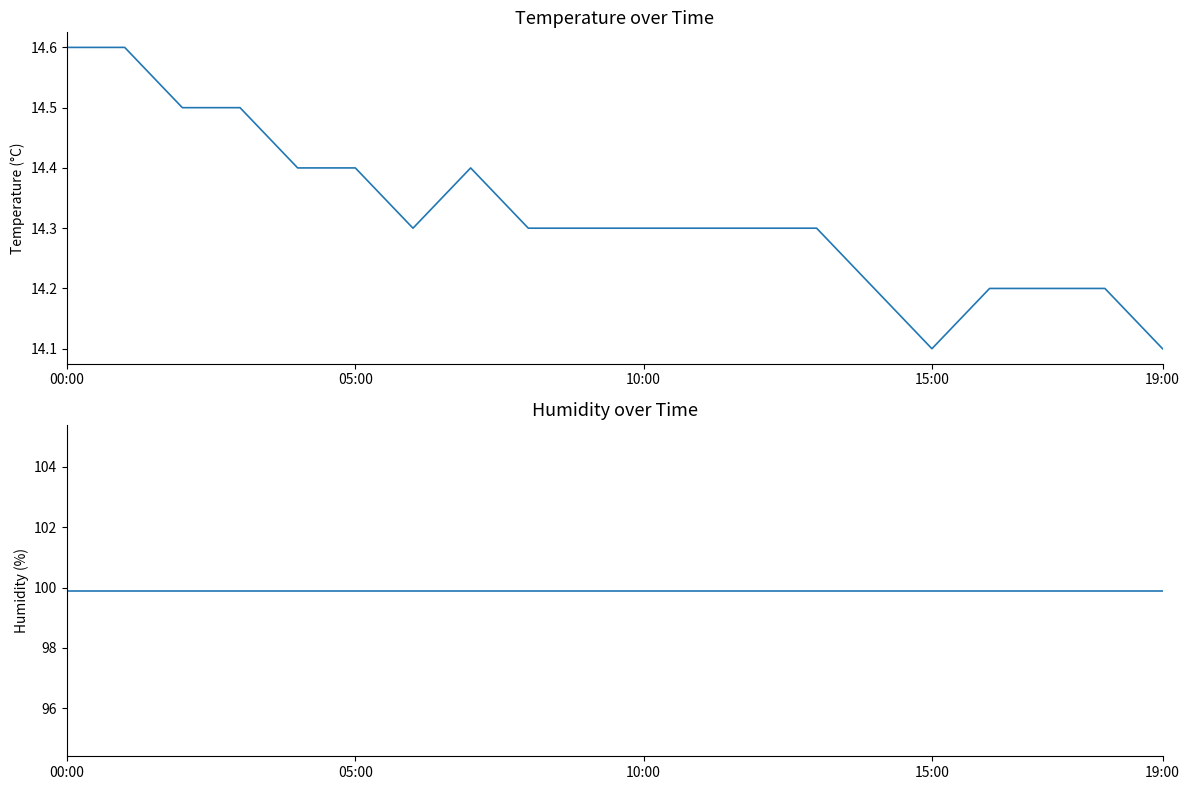

What is the highest value of the humidity series?

99.9